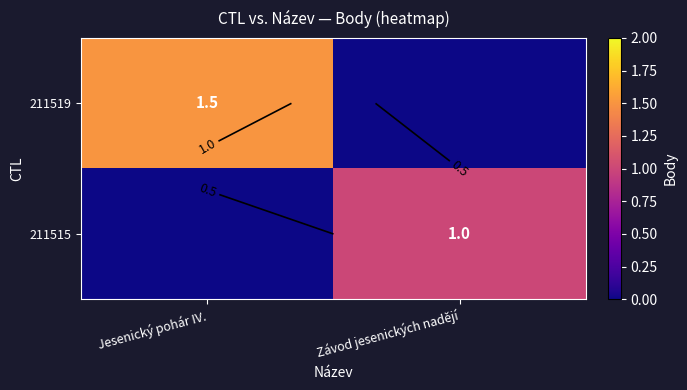

How many values in the 211515 series are below 1?

1